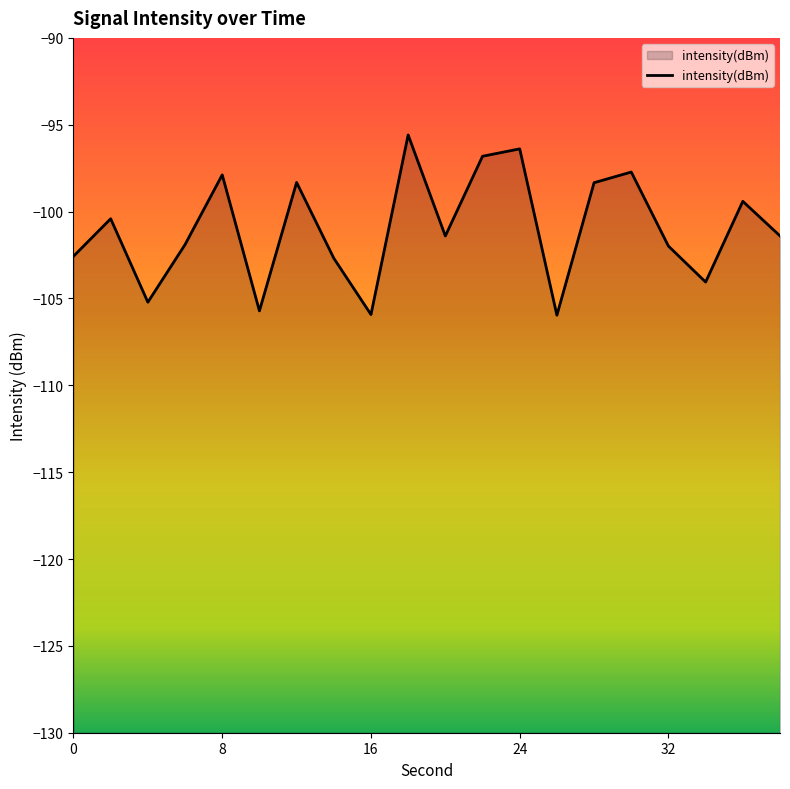

Between 22 and 0, which is larger?

22